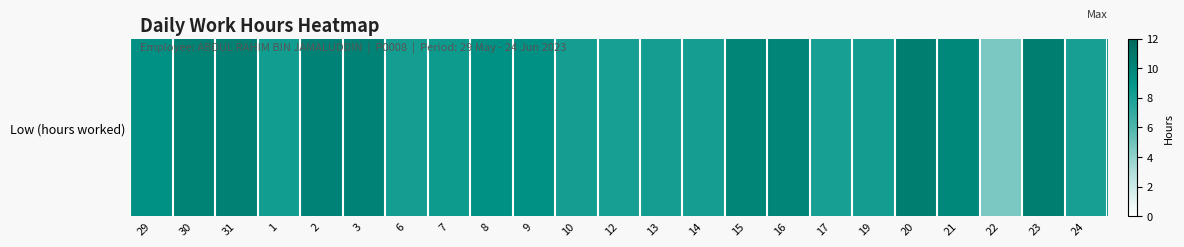

Where does the data first go above 9?

29